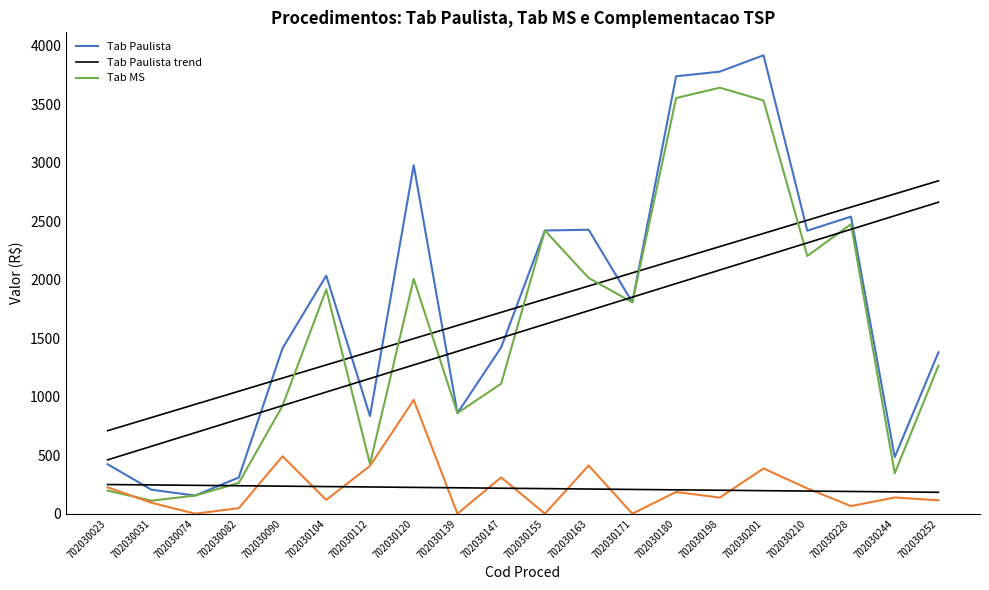

What is the total value across all series at 702030139?

4938.8